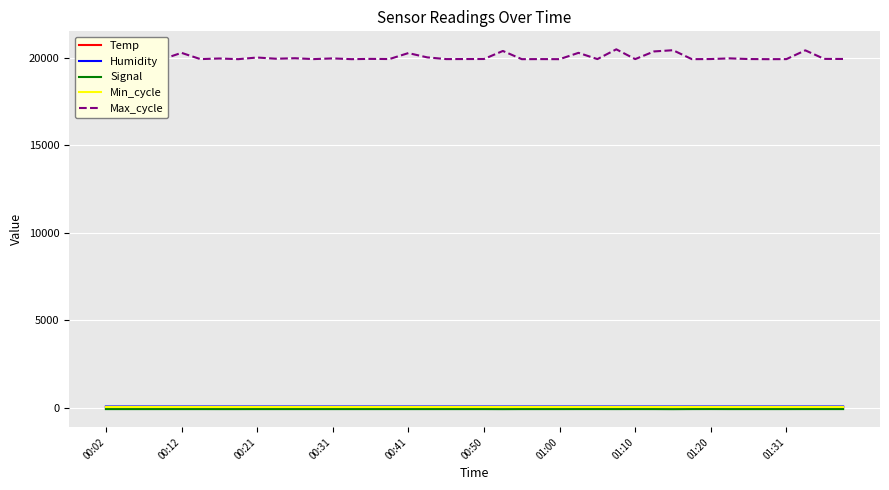

At 14, list the series in order from largest to smallest.

Max_cycle, Humidity, Min_cycle, Temp, Signal